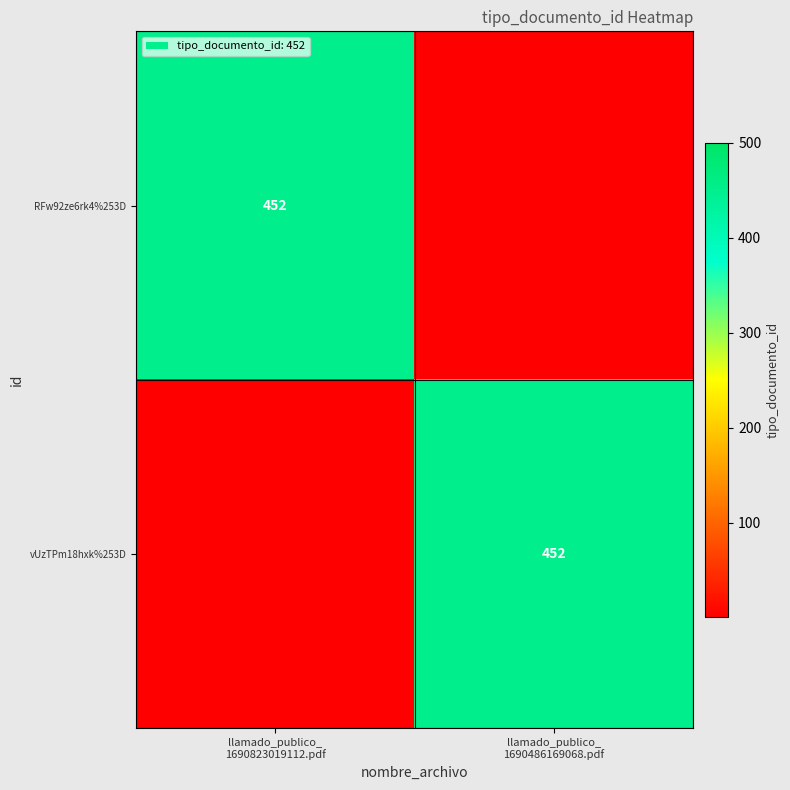

Which category has the highest value across all series?

llamado_publico_
1690823019112.pdf